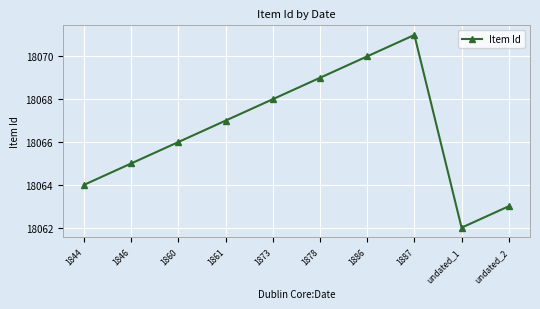

What is the sum of the values at 1844 and 1861?

36131